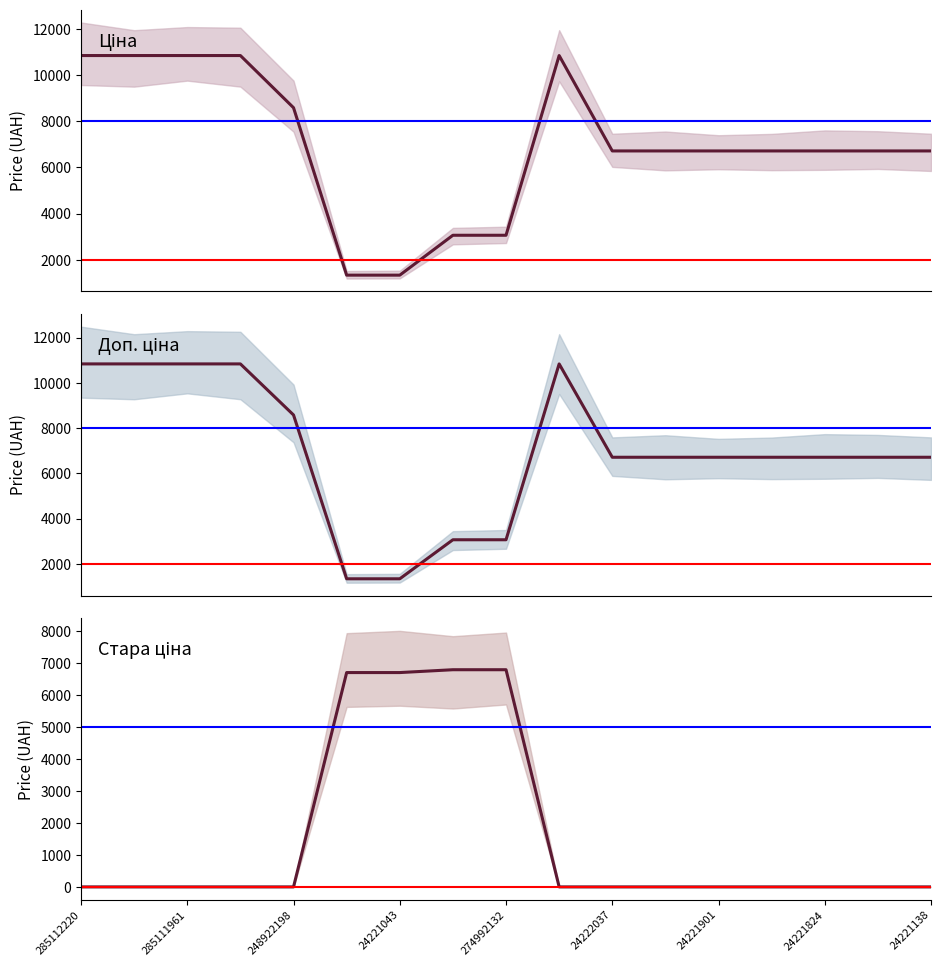

What is the highest value of the Доп. ціна series?

10840.1